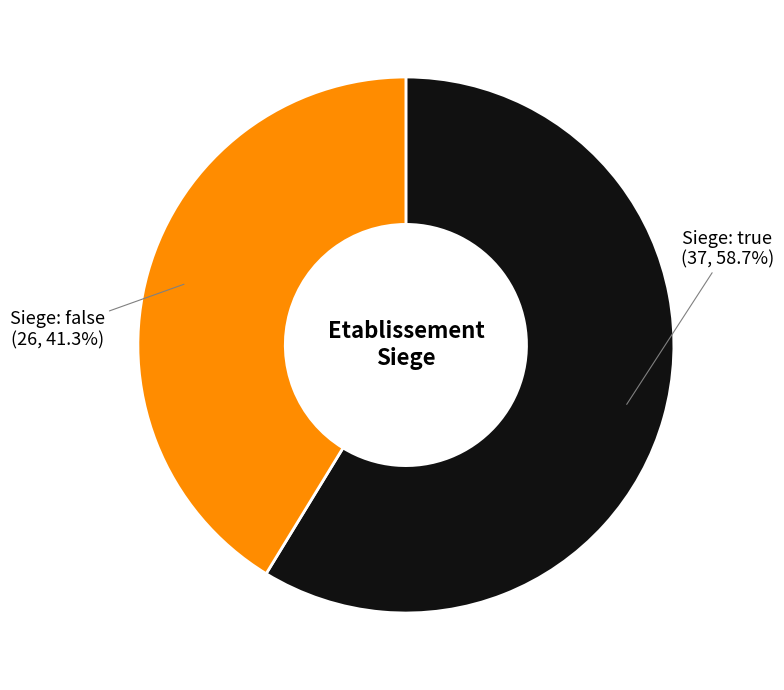

Which category has the smallest portion of the pie?

false